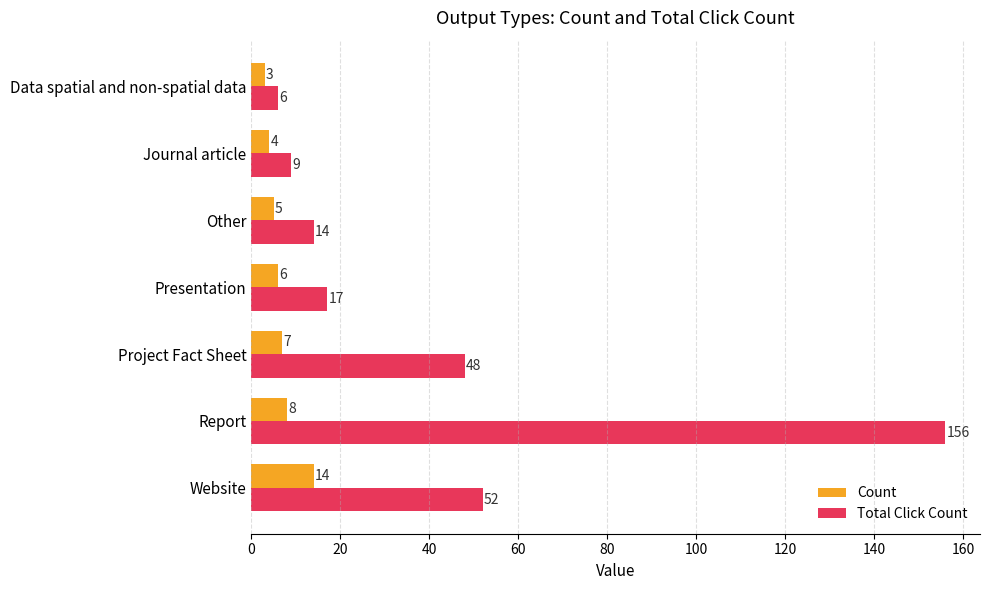

Between Other and Data spatial and non-spatial data, which series saw the biggest shift?

Total Click Count